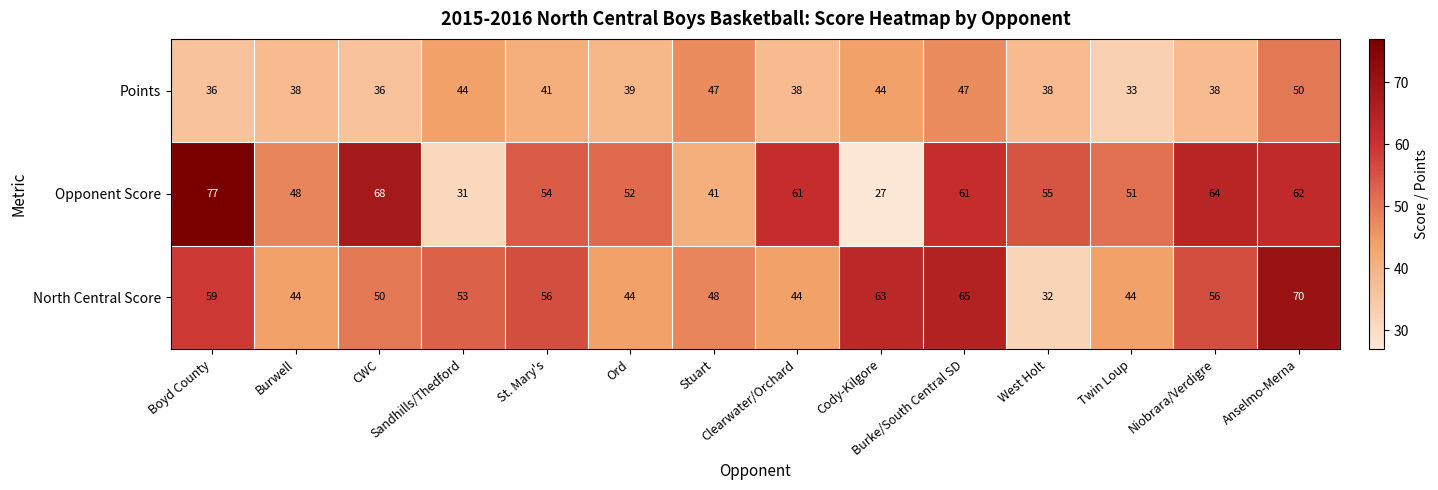

At which category is the sum across all series the highest?

Anselmo-Merna